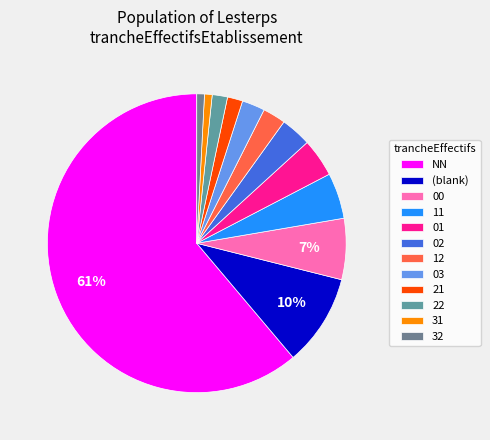

What is the smallest slice in the pie chart?

31